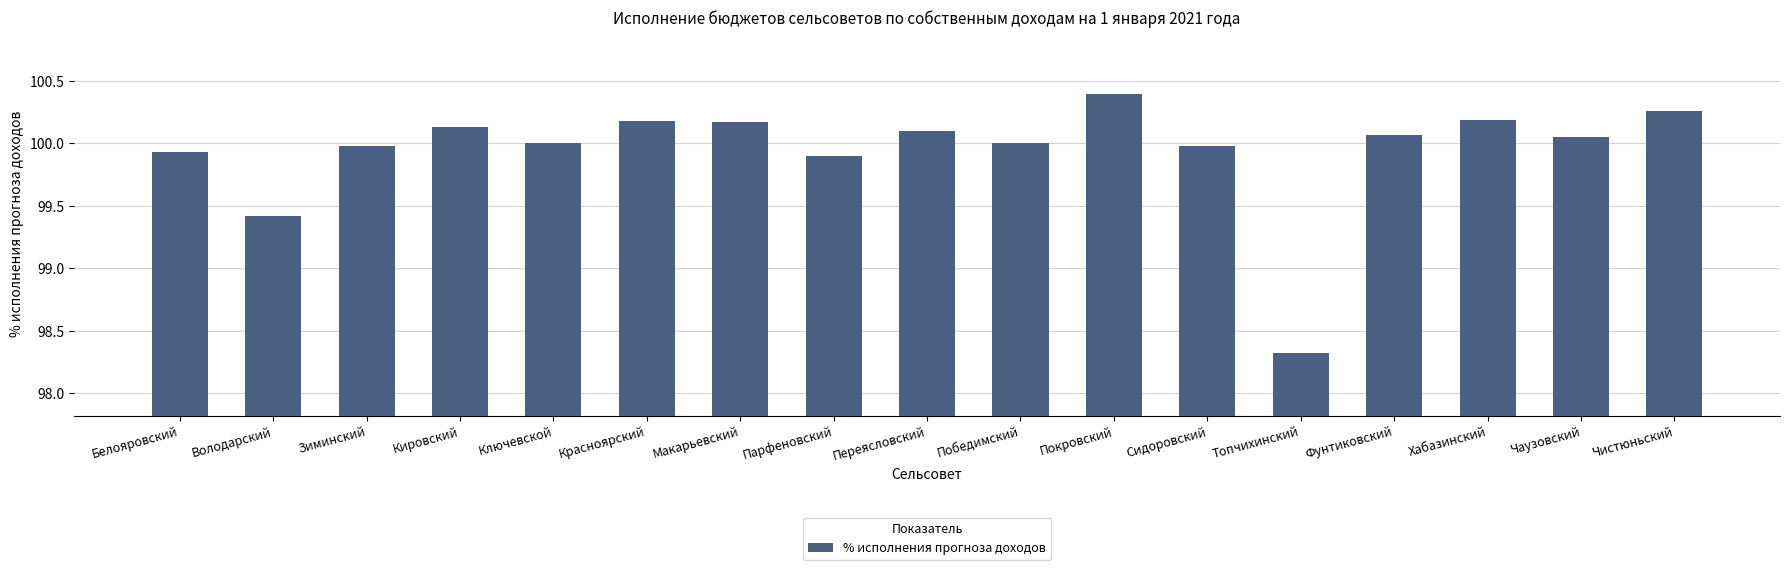

Approximately how many times larger is the value at Макарьевский compared to Сидоровский?

1.0